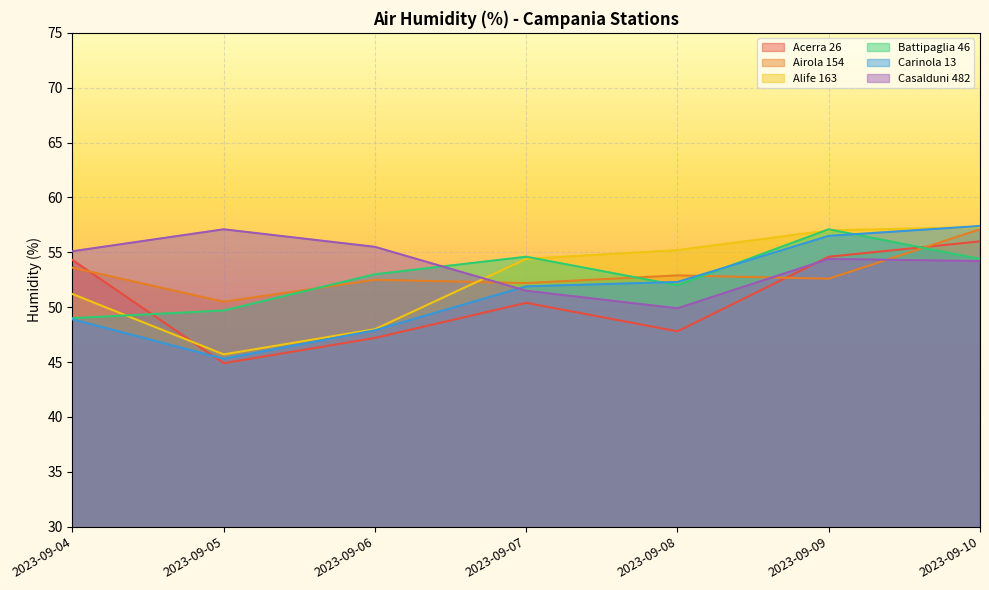

How many data points in Acerra 26 are less than 50?

3